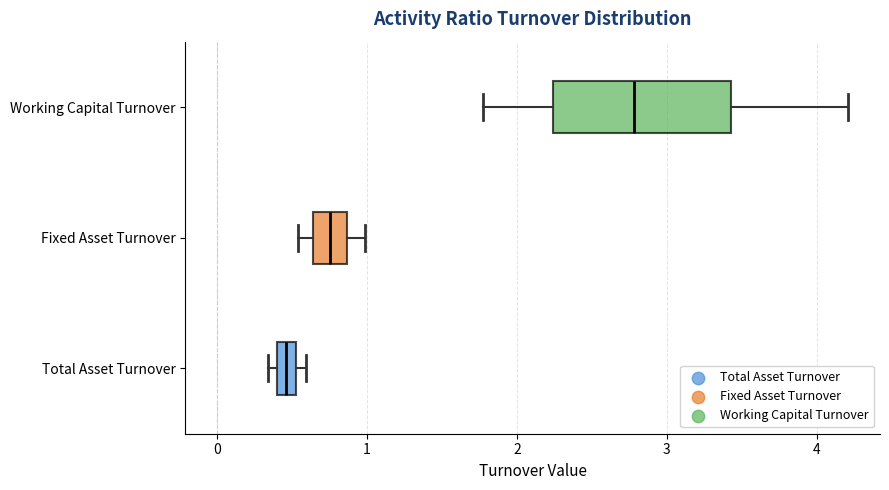

Where does the right whisker of the box for Fixed Asset Turnover end on the x-axis? The values are not printed on the chart, so give them approximately, as read against the axis.

1.0